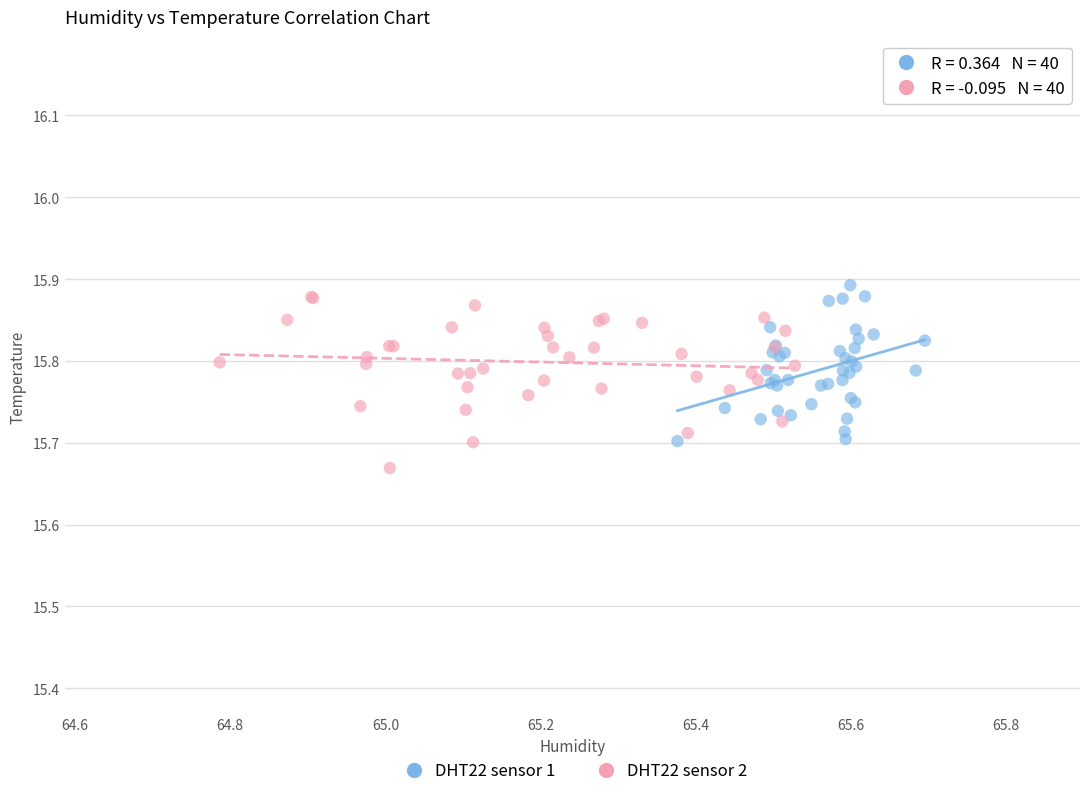

Which series contains the lowest Y value?

DHT22 sensor 2